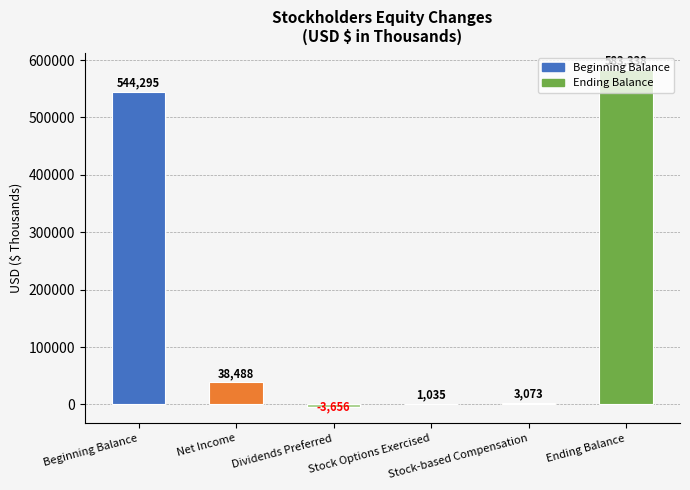

What is the greatest value displayed?

583338